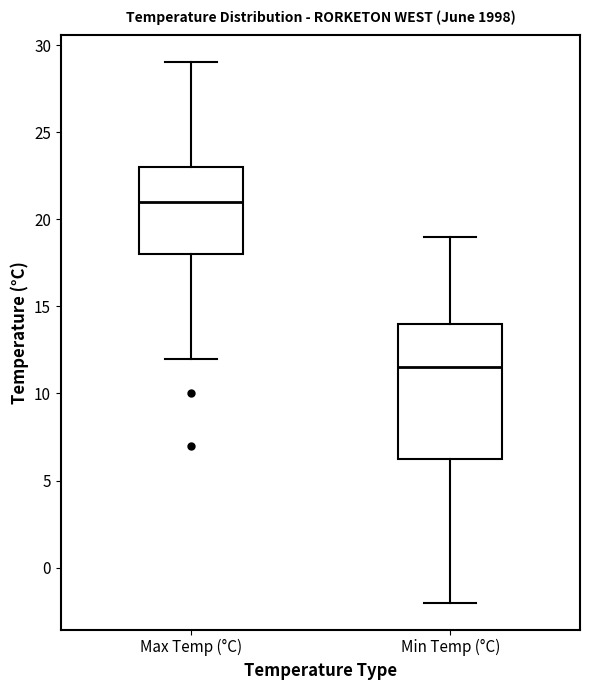

Comparing the boxes themselves (not the whiskers), which one is the tallest?

Min Temp (°C)